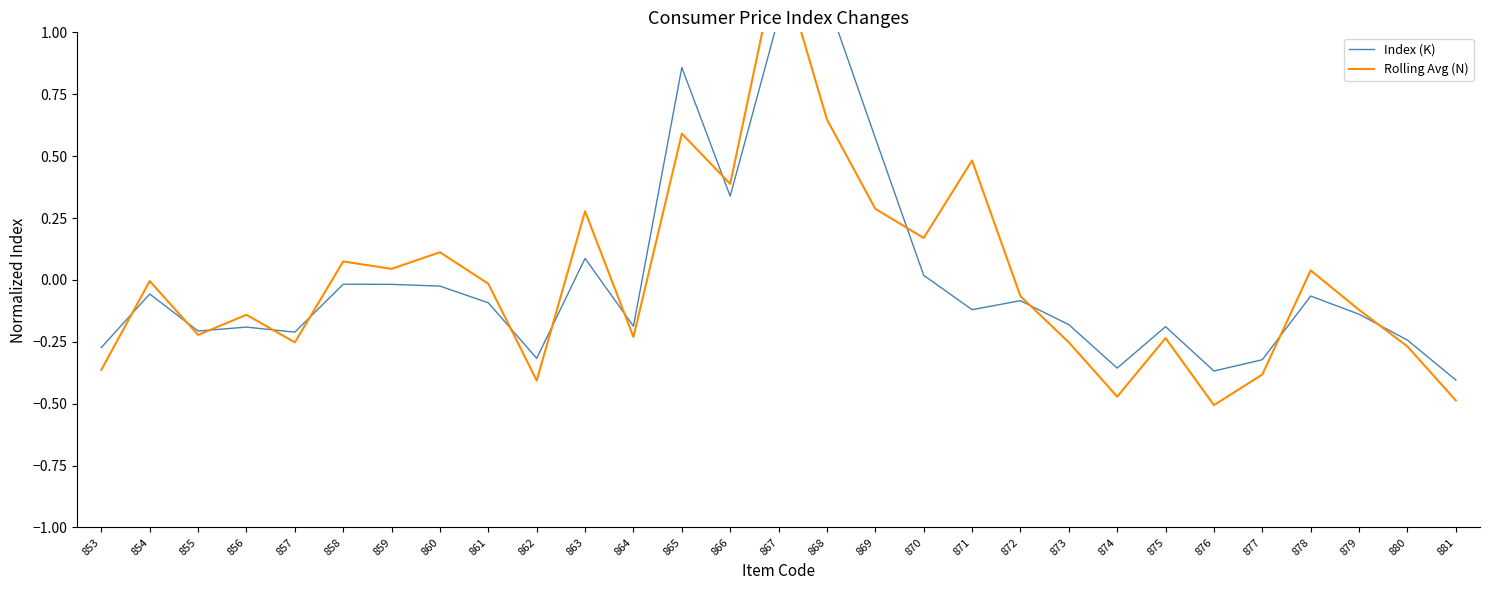

At 855, list the series in order from smallest to largest.

Rolling Avg (N), Index (K)